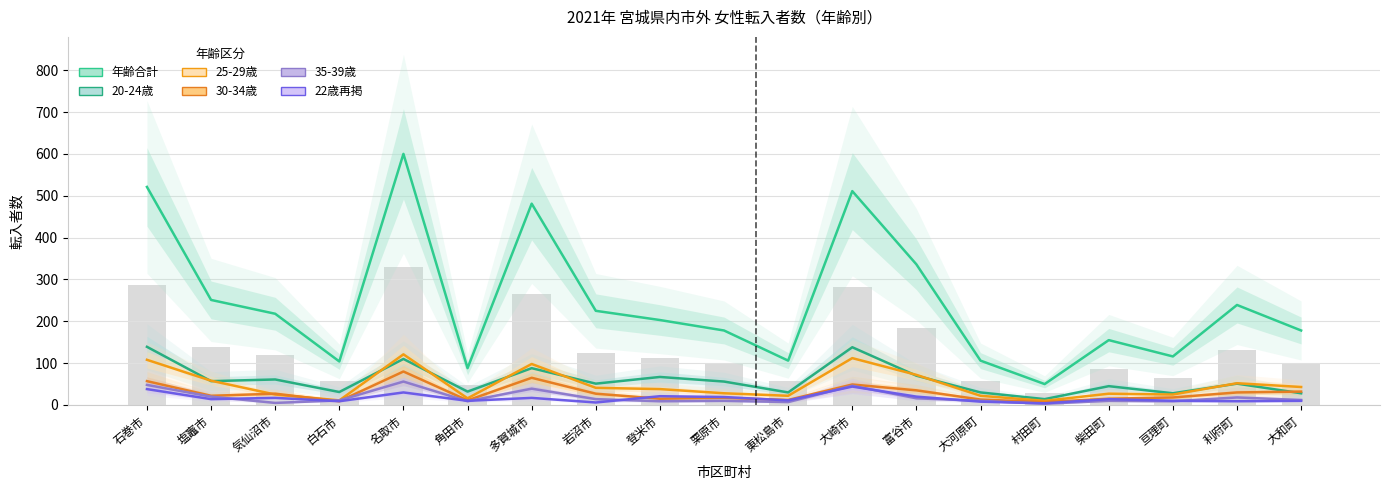

At which label does 年齢合計 first exceed 203?

石巻市